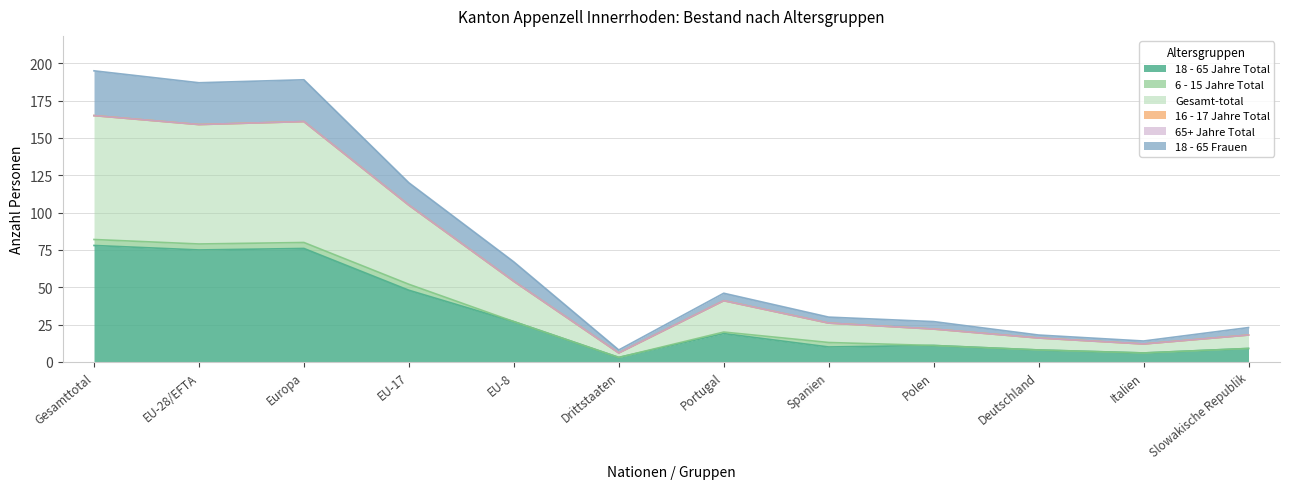

Between Deutschland and Slowakische Republik, which series saw the biggest shift?

18 - 65 Frauen